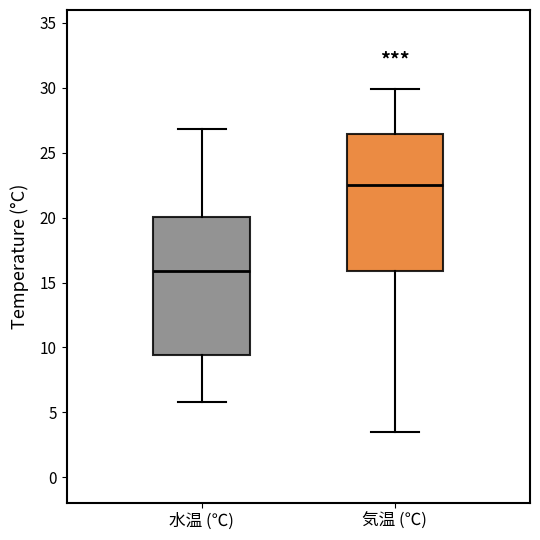

Where does the lower whisker of the box for 気温 (℃) end on the y-axis? The values are not printed on the chart, so give them approximately, as read against the axis.

3.5